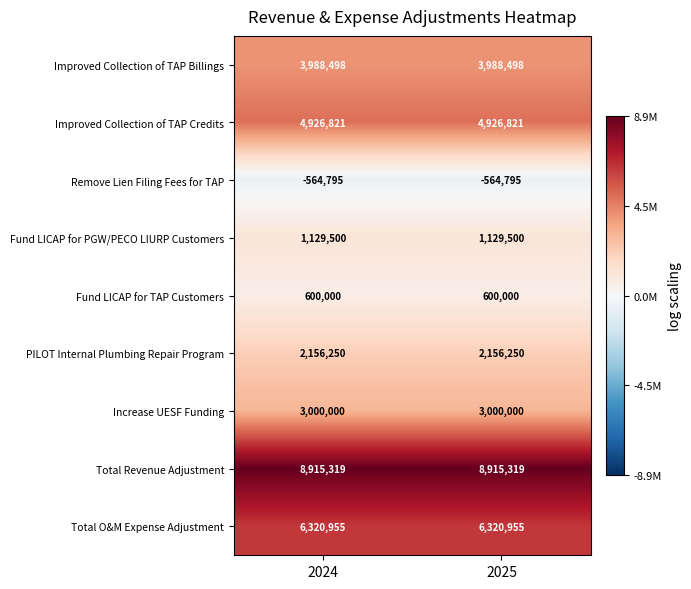

What is the sum of the Fund LICAP for TAP Customers values at 2024 and 2025?

1200000